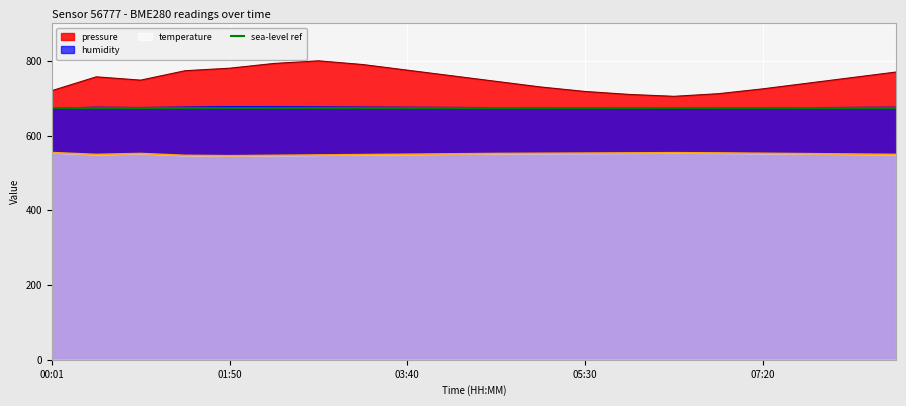

True or false: temperature and pressure intersect in this chart.

False